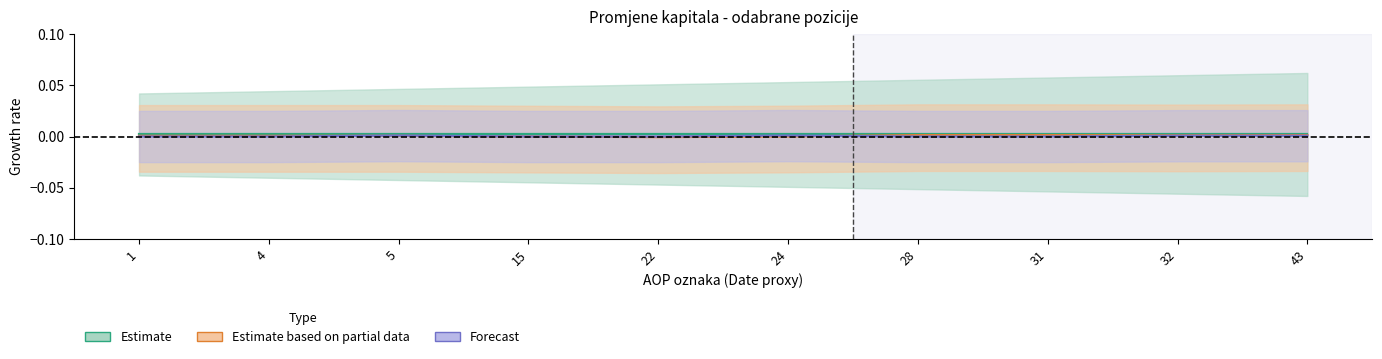

Between 28 and 32, which is larger?

28